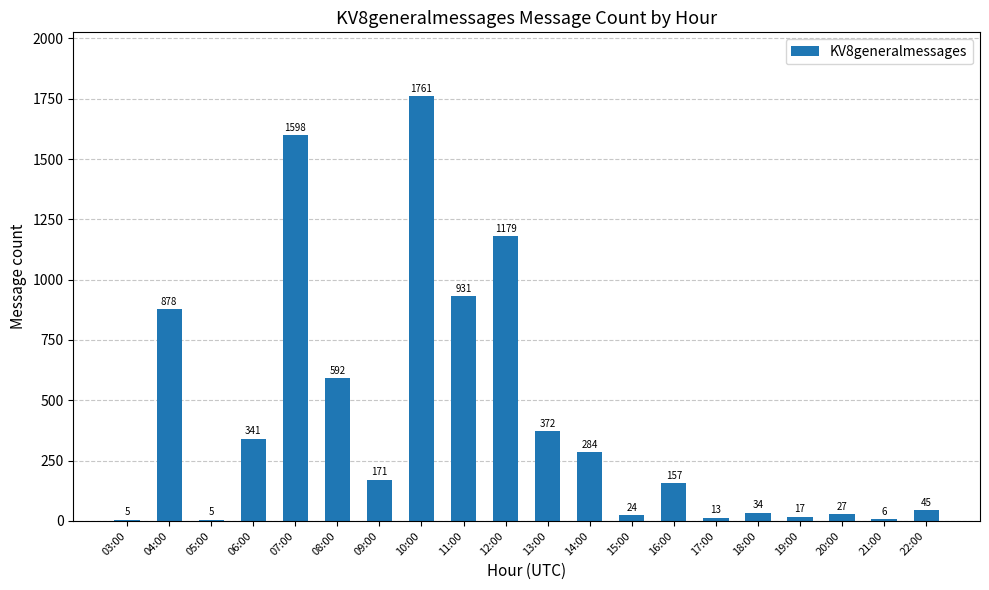

What is the sum of all values?

8440